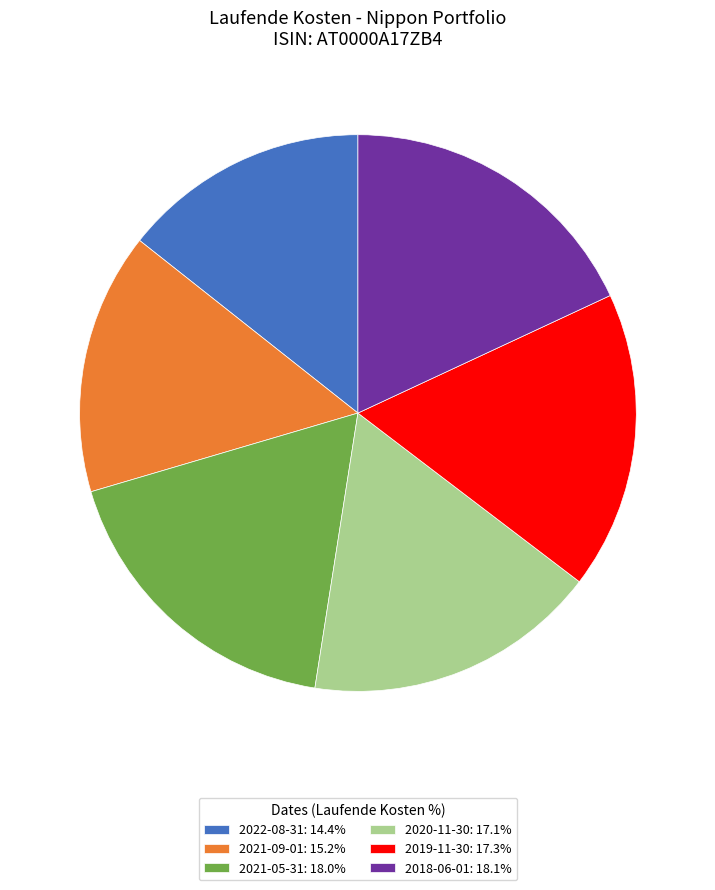

Approximately how many times larger is the value at 2020-11-30: 17.1% compared to 2021-05-31: 18.0%?

1.0